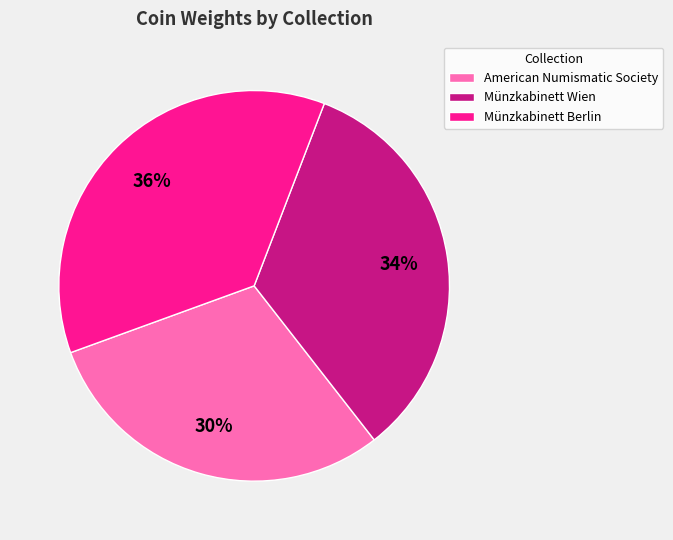

To the nearest percent, what is the average slice percentage?

33%